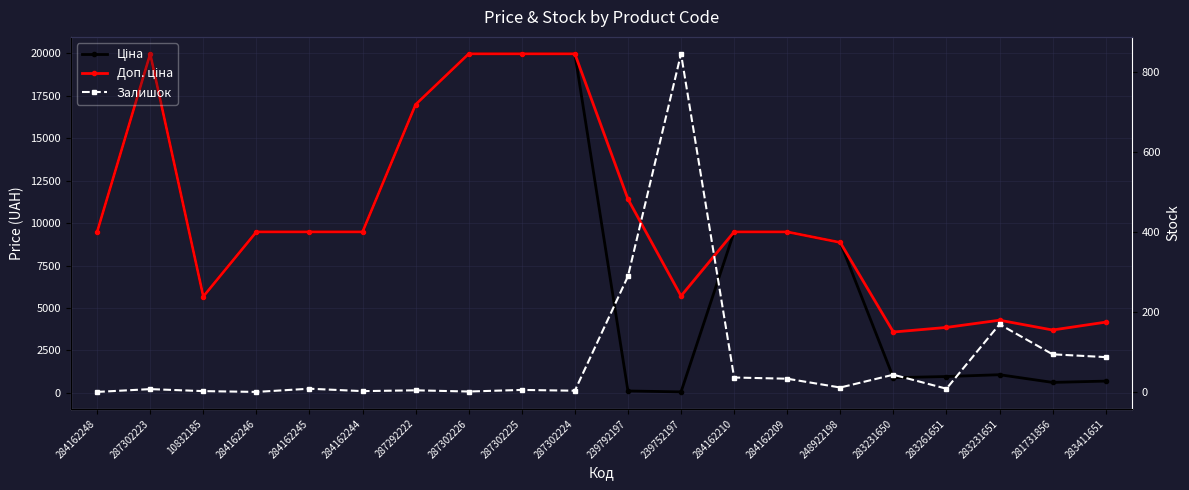

The value of Залишок at 284162244 is 2.6. True or false?

False